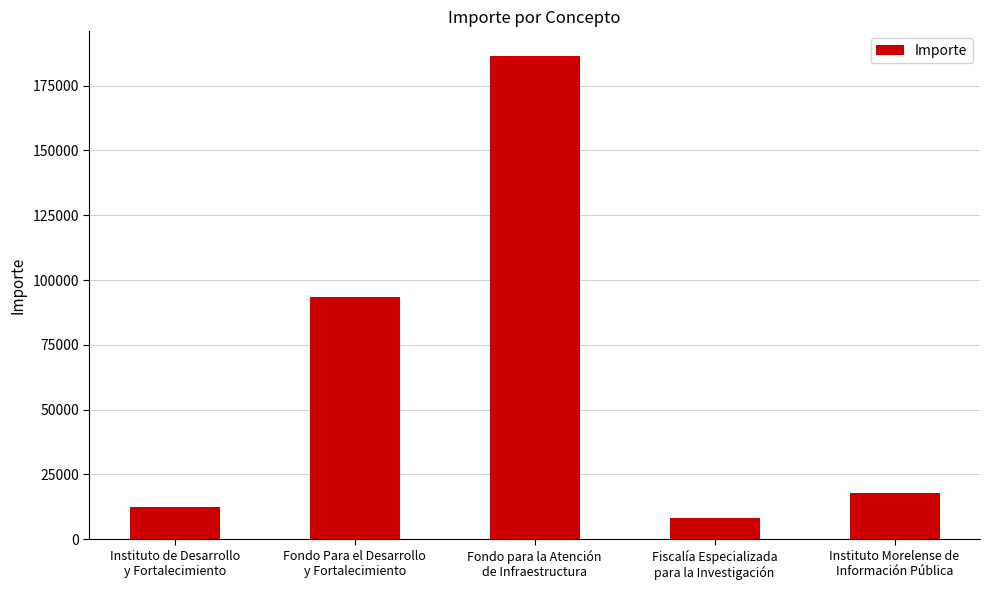

Which label corresponds to the smallest value in the chart?

Fiscalía Especializada
para la Investigación